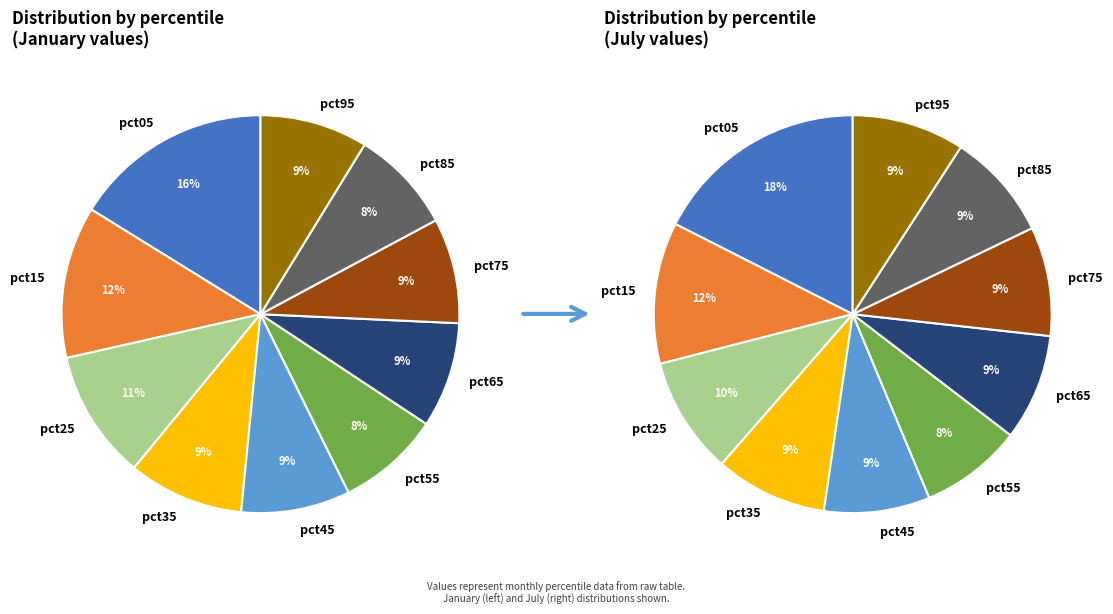

Between 3 and 6, which series saw the biggest shift?

jan_values